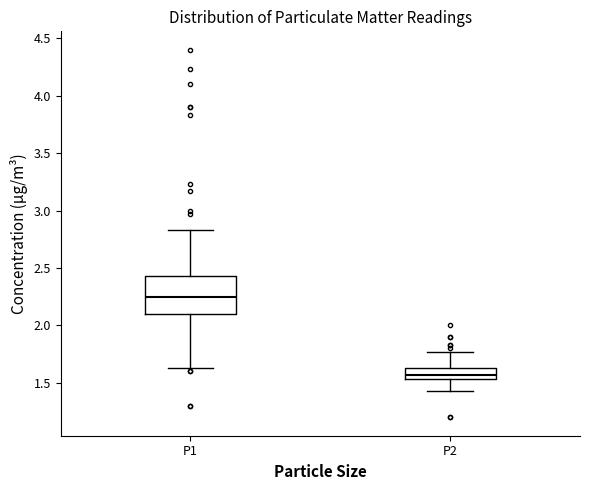

Which box is the tallest, from its lower edge to its upper edge?

P1